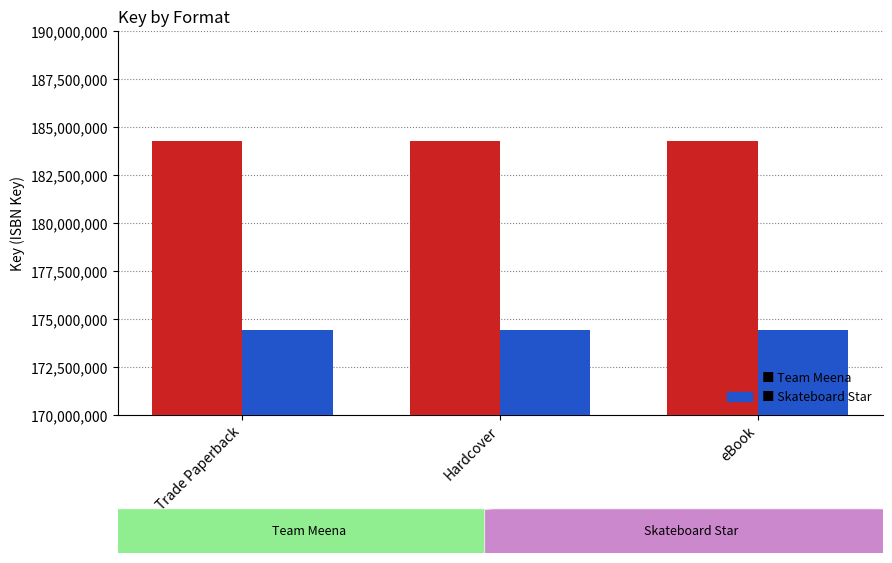

Reading left to right, list all the values displayed in this chart.

Team Meena: Trade Paperback=184276408	Hardcover=184276408	eBook=184276408
Skateboard Star: Trade Paperback=174449251	Hardcover=174449251	eBook=174449251